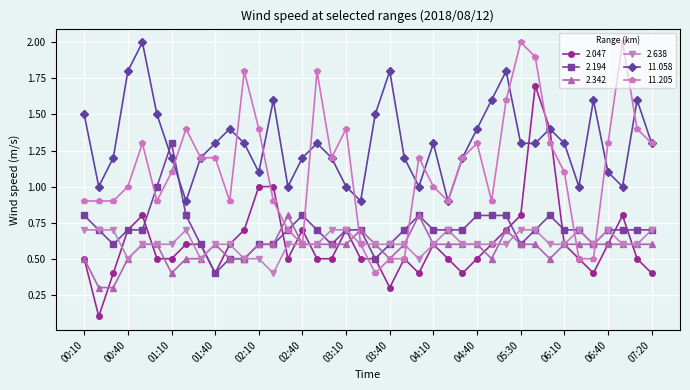

What is the average value of the 2.194 series?

0.7